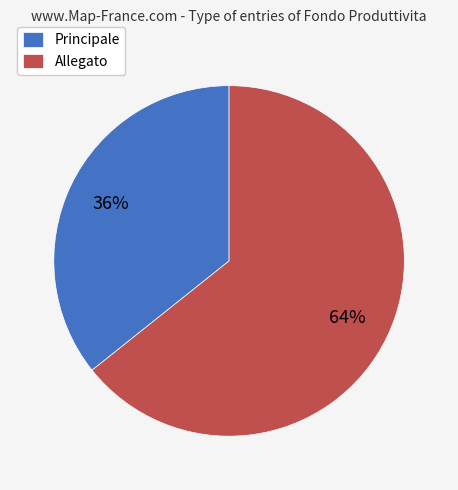

Does Principale account for over 50% of the chart?

No